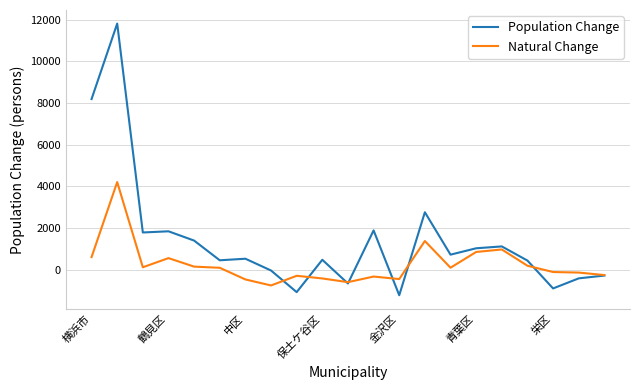

What is the difference between the second highest and minimum values in the Natural Change series?

2131